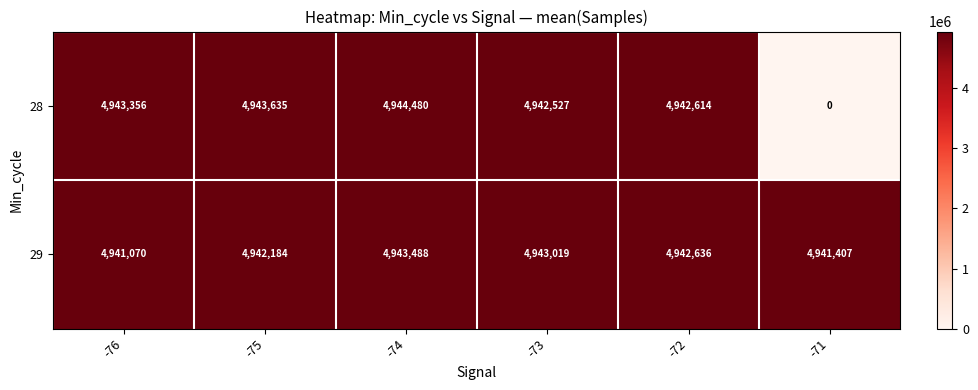

Is it true that 29 equals 4942636 at -72?

True